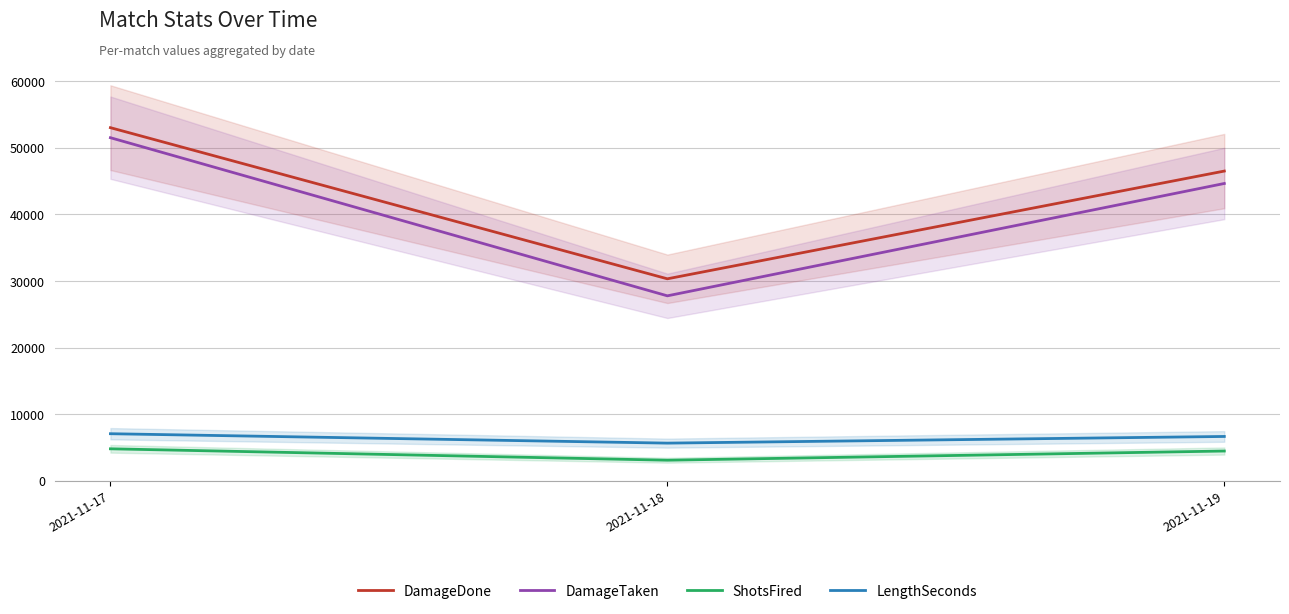

Where is DamageDone nearest to the value 41686?

2021-11-19